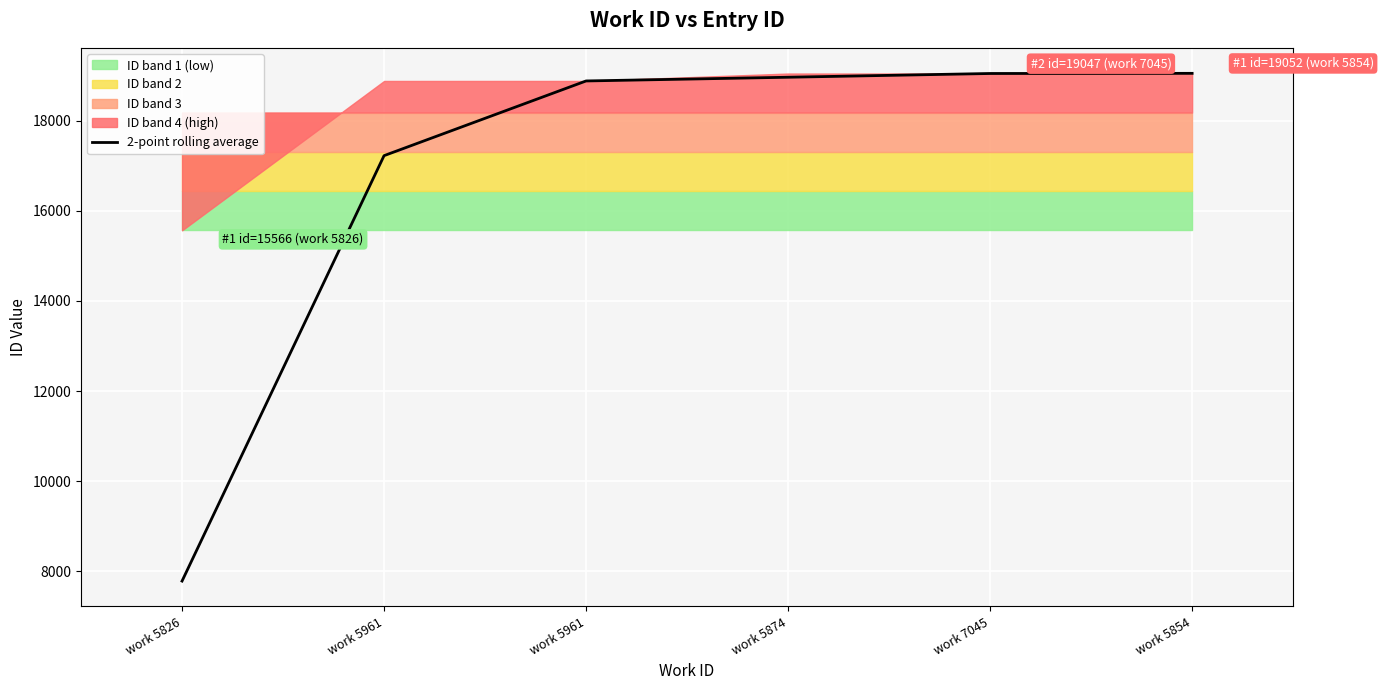

True or false: the data has more than 1 interior local peaks.

False